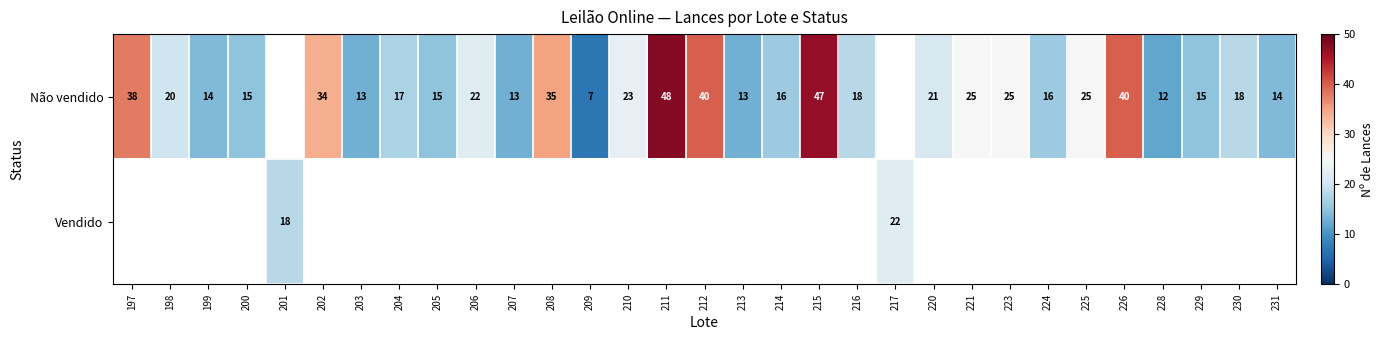

How many data points does each series have?

31